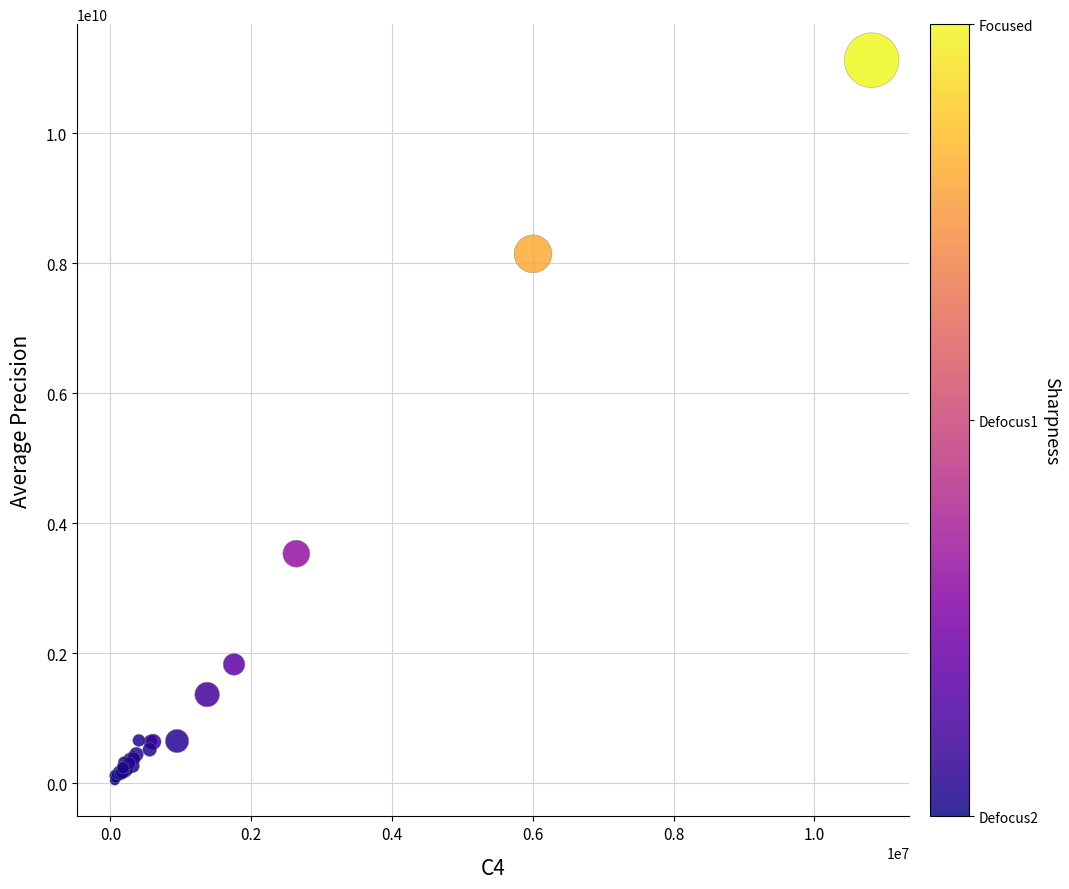

What Y value in the scatter plot is closest to 5583196272?

3530836237.7